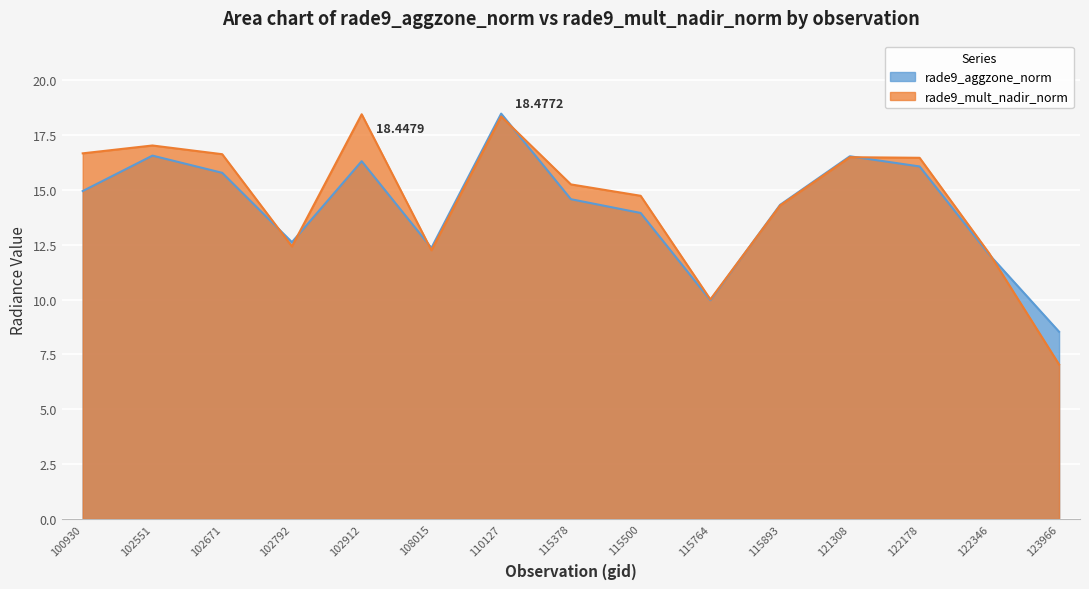

Reading left to right, transcribe all the data shown in this chart.

rade9_aggzone_norm: 100930=14.9	102551=16.6	102671=15.8	102792=12.6	102912=16.3	108015=12.4	110127=18.5	115378=14.6	115500=13.9	115764=10.0	115893=14.3	121308=16.5	122178=16.1	122346=12.0	123966=8.5
rade9_mult_nadir_norm: 100930=16.7	102551=17.0	102671=16.6	102792=12.4	102912=18.4	108015=12.2	110127=18.3	115378=15.3	115500=14.7	115764=10.0	115893=14.3	121308=16.5	122178=16.5	122346=12.1	123966=7.0